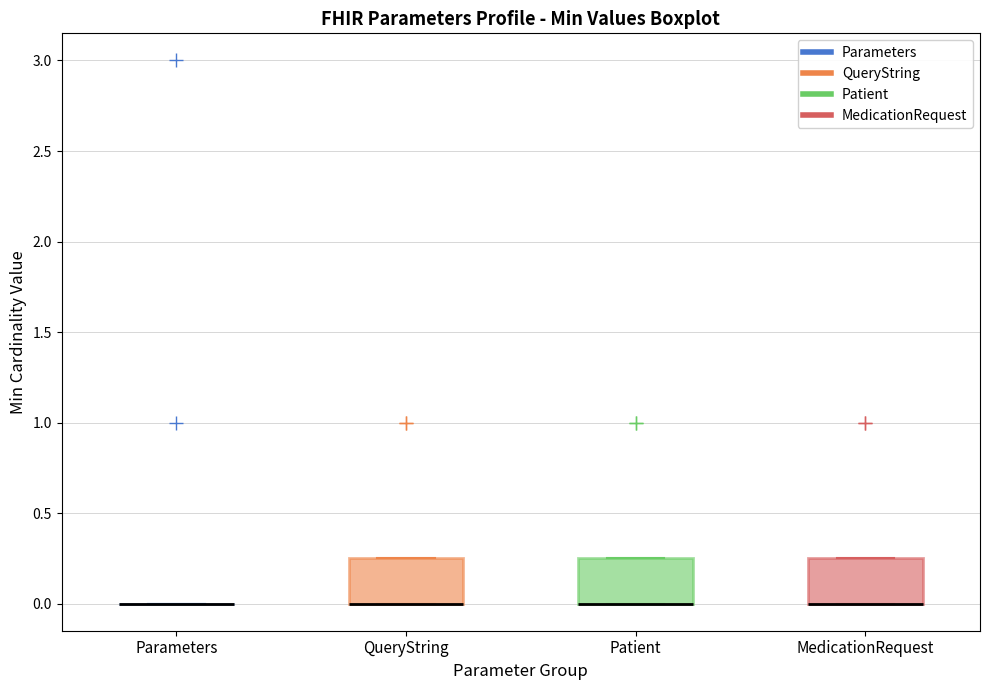

Where is the upper edge of the box for Patient on the y-axis? The values are not printed on the chart, so give them approximately, as read against the axis.

0.25